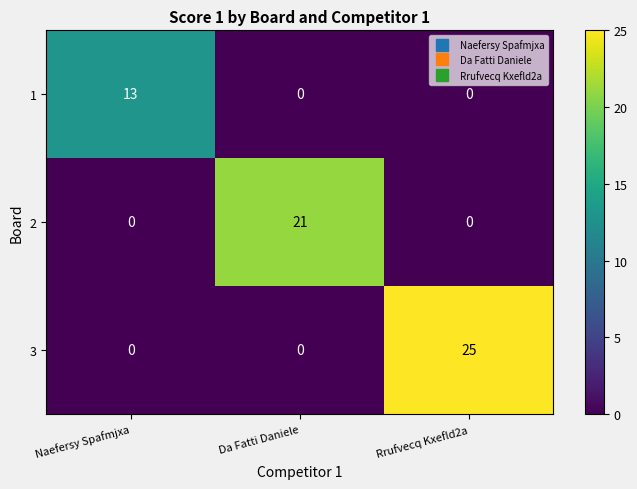

What is the total value across all series at Rrufvecq Kxefld2a?

25